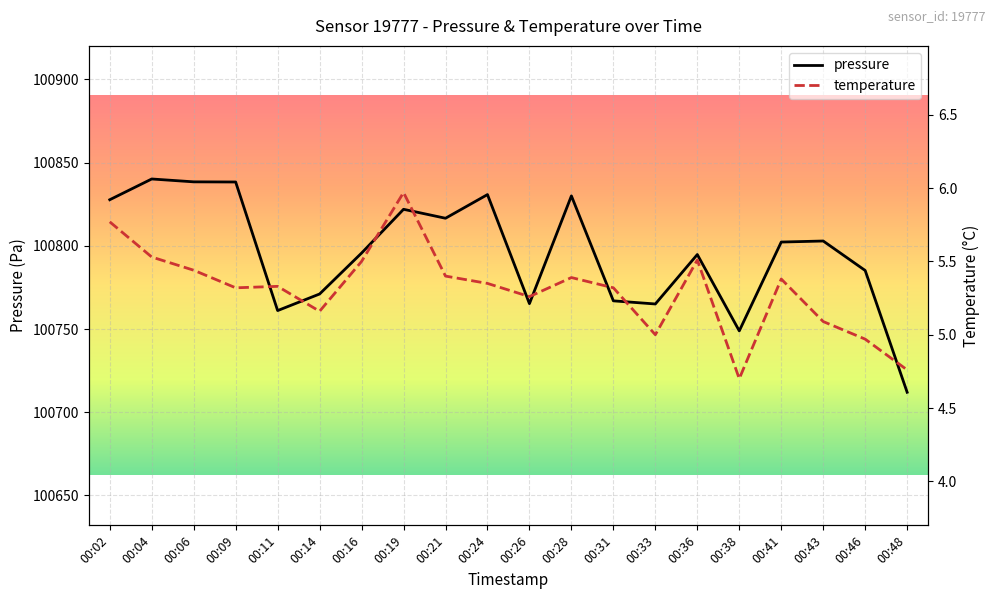

Which series has the widest spread of values?

pressure